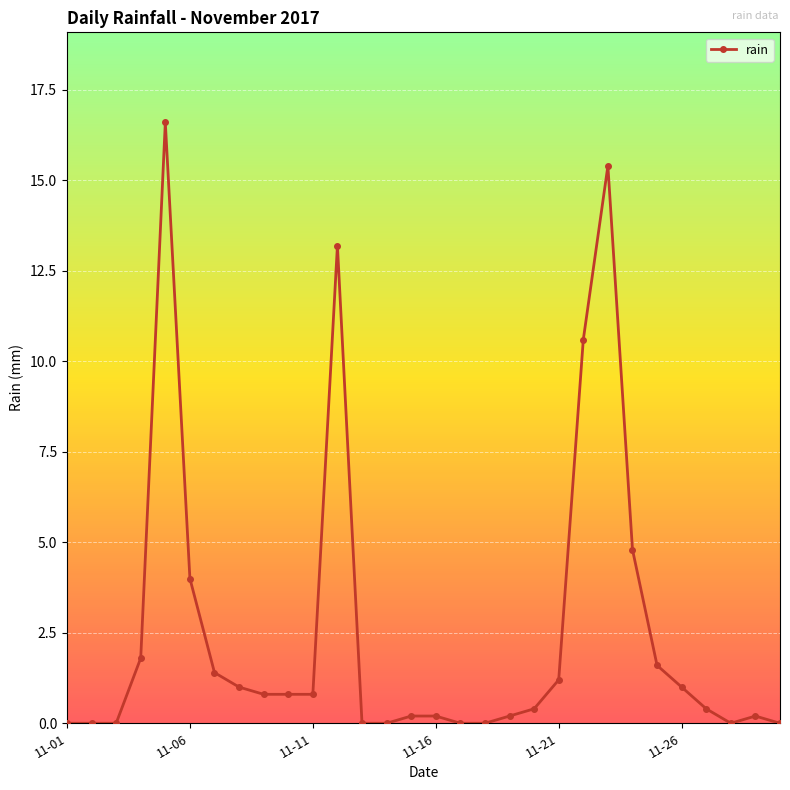

What is the maximum value shown in the chart?

16.6